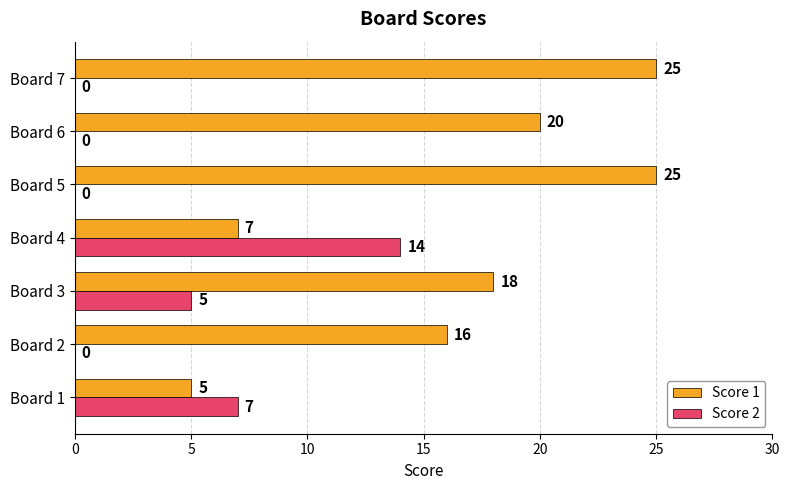

What is the total value across all series at Board 1?

12